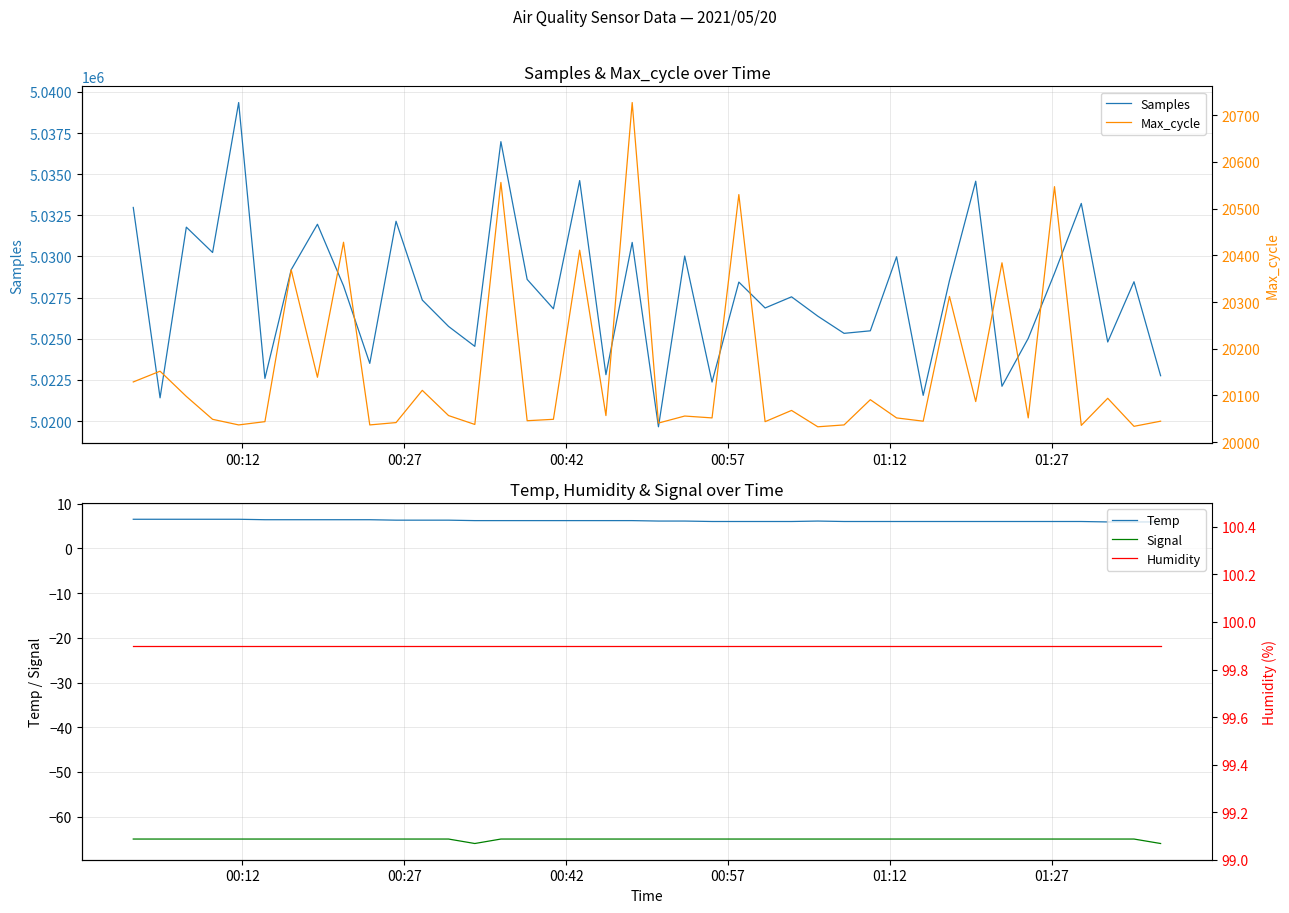

Reading left to right, what are all the values shown in this chart?

Samples: 5032977.0	5021414.0	5031781.0	5030242.0	5039350.0	5022594.0	5029193.0	5031957.0	5028217.0	5023506.0	5032139.0	5027352.0	5025751.0	5024541.0	5036974.0	5028608.0	5026823.0	5034611.0	5022820.0	5030854.0	5019655.0	5030028.0	5022373.0	5028444.0	5026872.0	5027549.0	5026374.0	5025331.0	5025484.0	5029981.0	5021564.0	5028535.0	5034573.0	5022116.0	5025028.0	5028980.0	5033222.0	5024806.0	5028465.0	5022758.0
Temp: 6.5	6.5	6.5	6.5	6.5	6.4	6.4	6.4	6.4	6.4	6.3	6.3	6.3	6.2	6.2	6.2	6.2	6.2	6.2	6.2	6.1	6.1	6.0	6.0	6.0	6.0	6.1	6.0	6.0	6.0	6.0	6.0	6.0	6.0	6.0	6.0	6.0	5.9	5.9	5.9
Signal: -65.0	-65.0	-65.0	-65.0	-65.0	-65.0	-65.0	-65.0	-65.0	-65.0	-65.0	-65.0	-65.0	-66.0	-65.0	-65.0	-65.0	-65.0	-65.0	-65.0	-65.0	-65.0	-65.0	-65.0	-65.0	-65.0	-65.0	-65.0	-65.0	-65.0	-65.0	-65.0	-65.0	-65.0	-65.0	-65.0	-65.0	-65.0	-65.0	-66.0
Max_cycle: 20129.0	20152.0	20098.0	20049.0	20037.0	20044.0	20369.0	20139.0	20428.0	20037.0	20042.0	20111.0	20057.0	20038.0	20556.0	20046.0	20049.0	20411.0	20057.0	20727.0	20041.0	20056.0	20052.0	20530.0	20044.0	20068.0	20033.0	20037.0	20091.0	20052.0	20045.0	20312.0	20087.0	20384.0	20052.0	20547.0	20036.0	20094.0	20034.0	20045.0
Humidity: 99.9	99.9	99.9	99.9	99.9	99.9	99.9	99.9	99.9	99.9	99.9	99.9	99.9	99.9	99.9	99.9	99.9	99.9	99.9	99.9	99.9	99.9	99.9	99.9	99.9	99.9	99.9	99.9	99.9	99.9	99.9	99.9	99.9	99.9	99.9	99.9	99.9	99.9	99.9	99.9